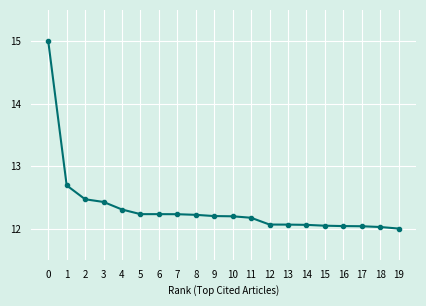

What is the maximum value shown in the chart?

15.0